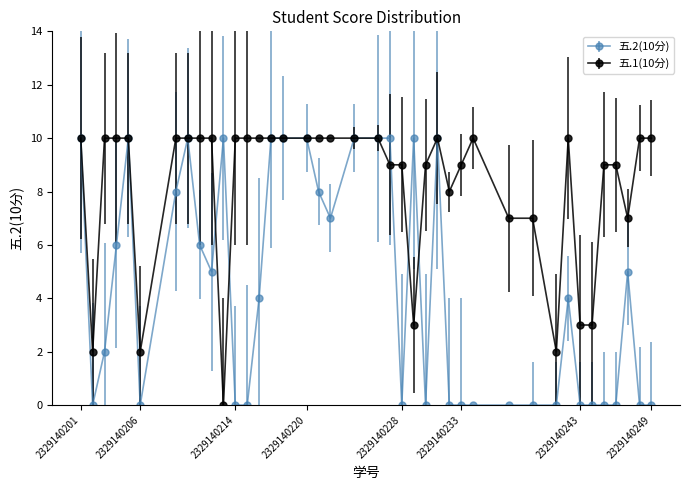

Rank the series by their average value, from highest to lowest.

五.1(10分), 五.2(10分)